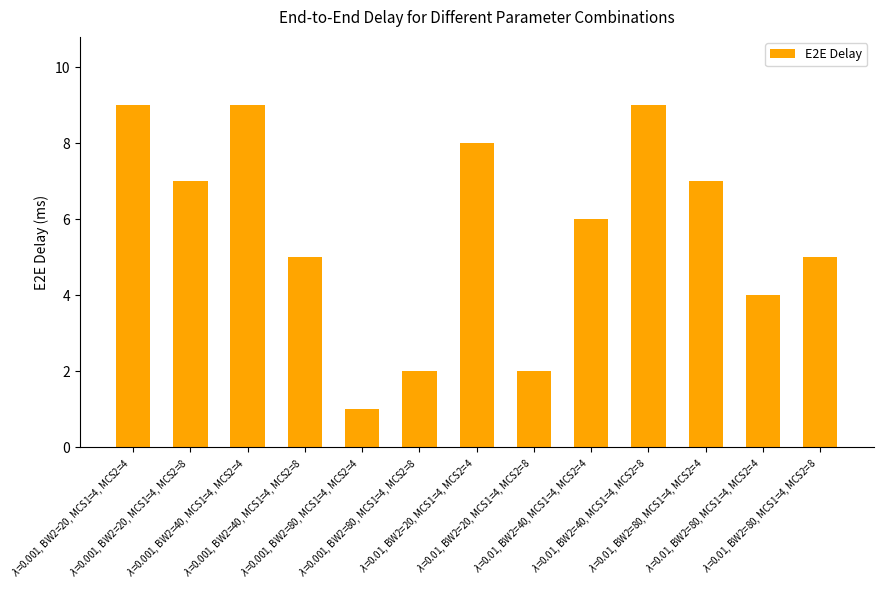

Between $\lambda$=0.01, BW2=20, MCS1=4, MCS2=8 and $\lambda$=0.001, BW2=80, MCS1=4, MCS2=4, which is larger?

$\lambda$=0.01, BW2=20, MCS1=4, MCS2=8